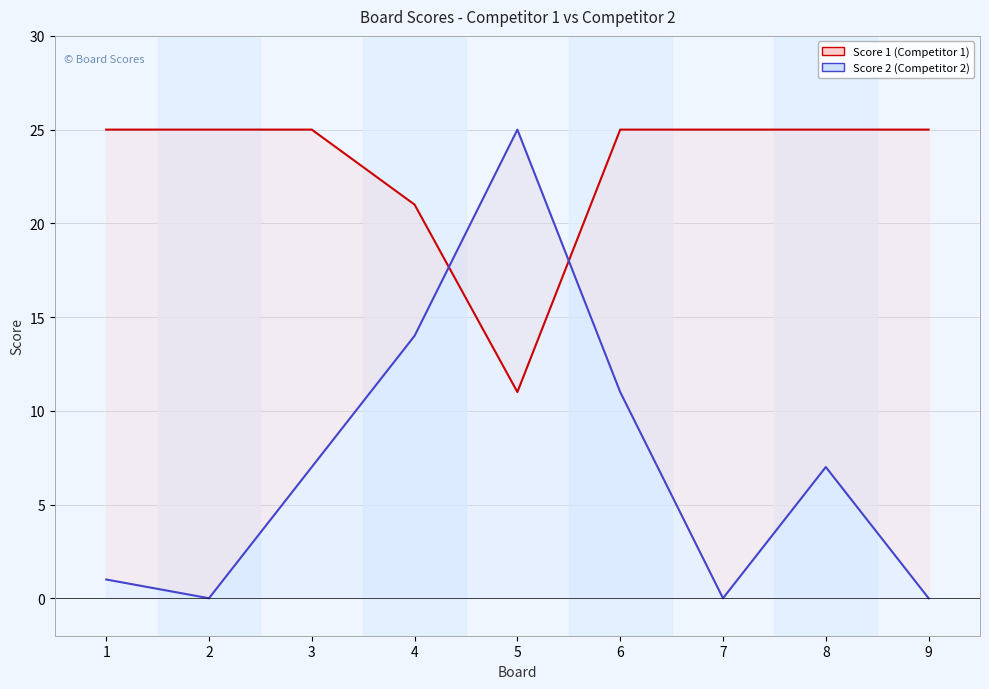

At 4, list the series in order from smallest to largest.

Score 2 line, Score 1 line